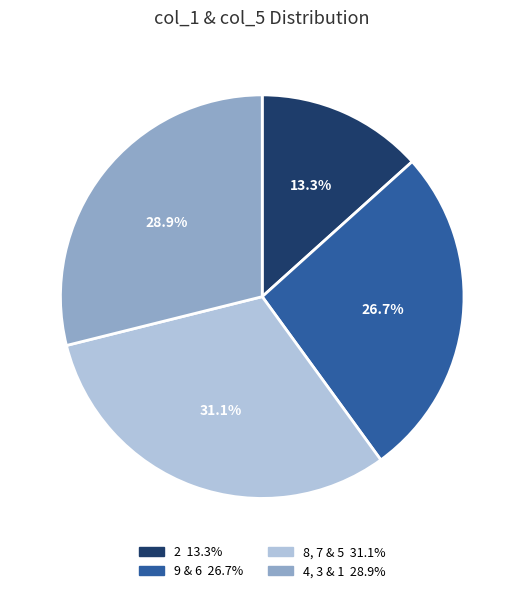

Does any single category account for the majority?

No